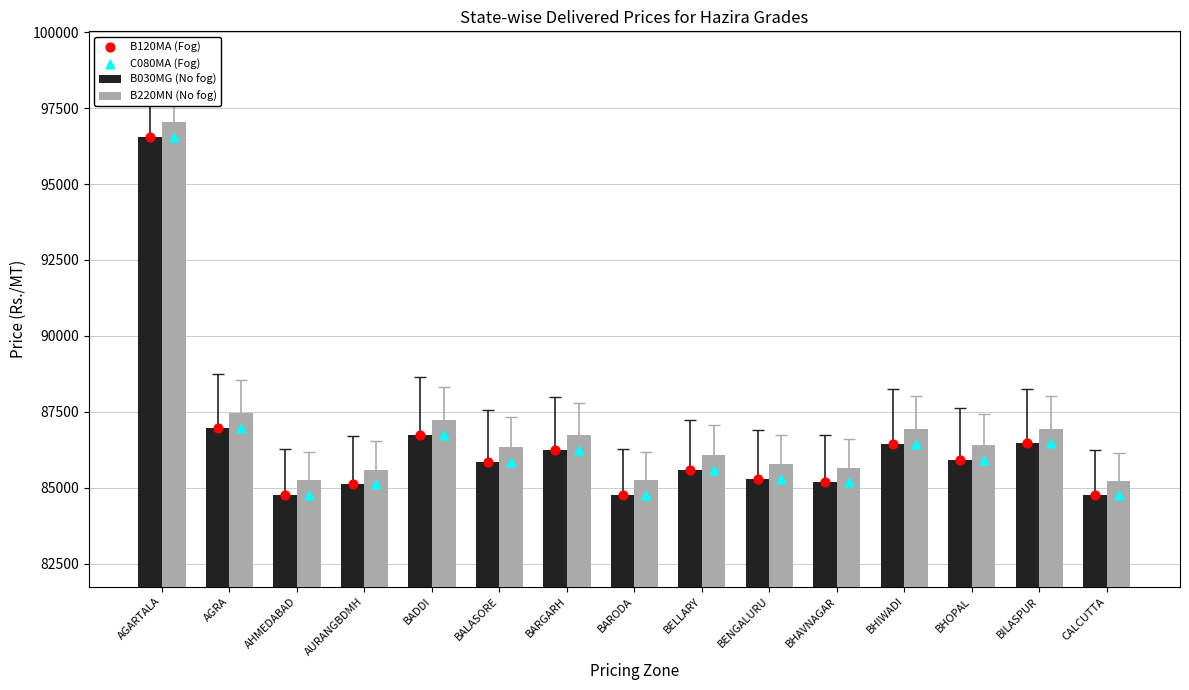

At which category is the sum across all series the highest?

AGARTALA